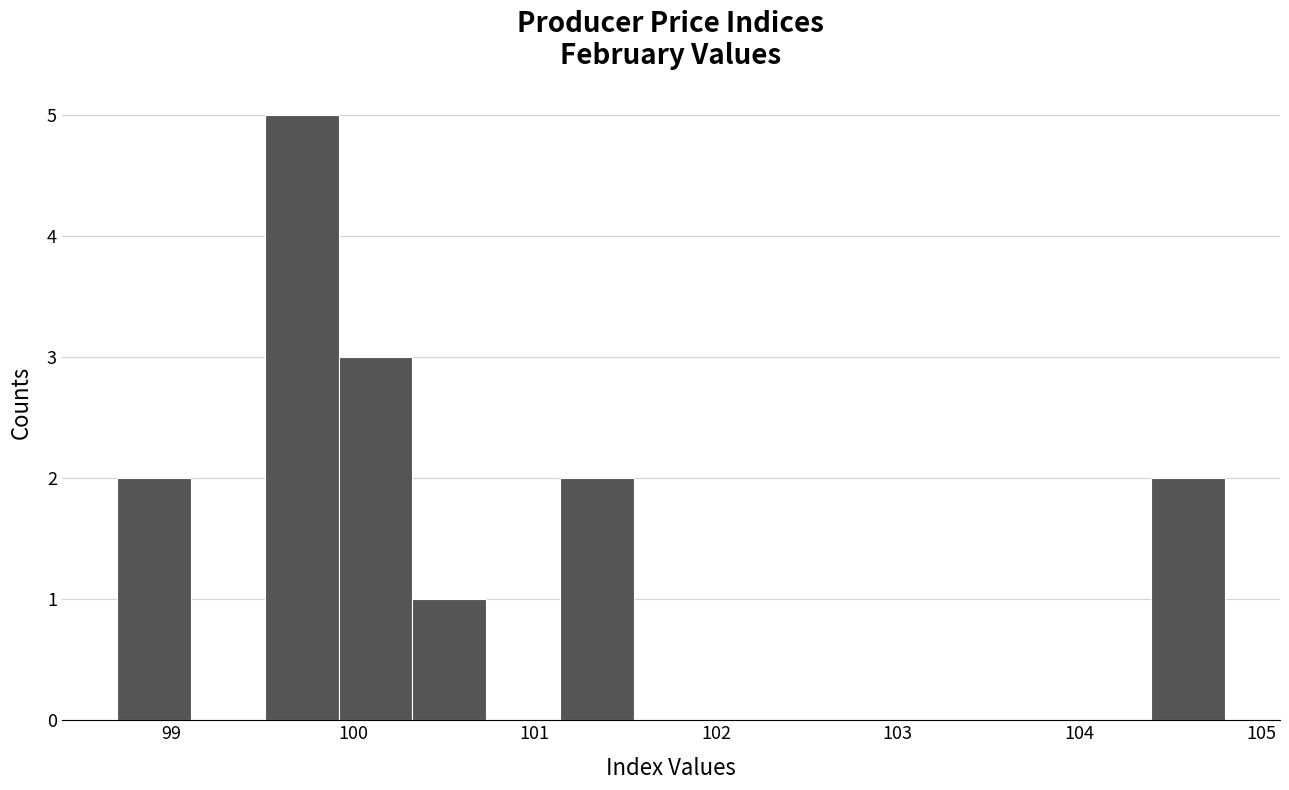

Reading left to right, transcribe this chart: for each bar, give the range it covers on the x-axis and its height. Neither the bar edges nor the heights are printed on the chart, so give them approximately, as read against the axes.

98.7 to 99.1: 2
99.1 to 99.5: 0
99.5 to 99.9: 5
99.9 to 100.3: 3
100.3 to 100.7: 1
100.7 to 101.1: 0
101.1 to 101.5: 2
101.5 to 102.0: 0
102.0 to 102.4: 0
102.4 to 102.8: 0
102.8 to 103.2: 0
103.2 to 103.6: 0
103.6 to 104.0: 0
104.0 to 104.4: 0
104.4 to 104.8: 2